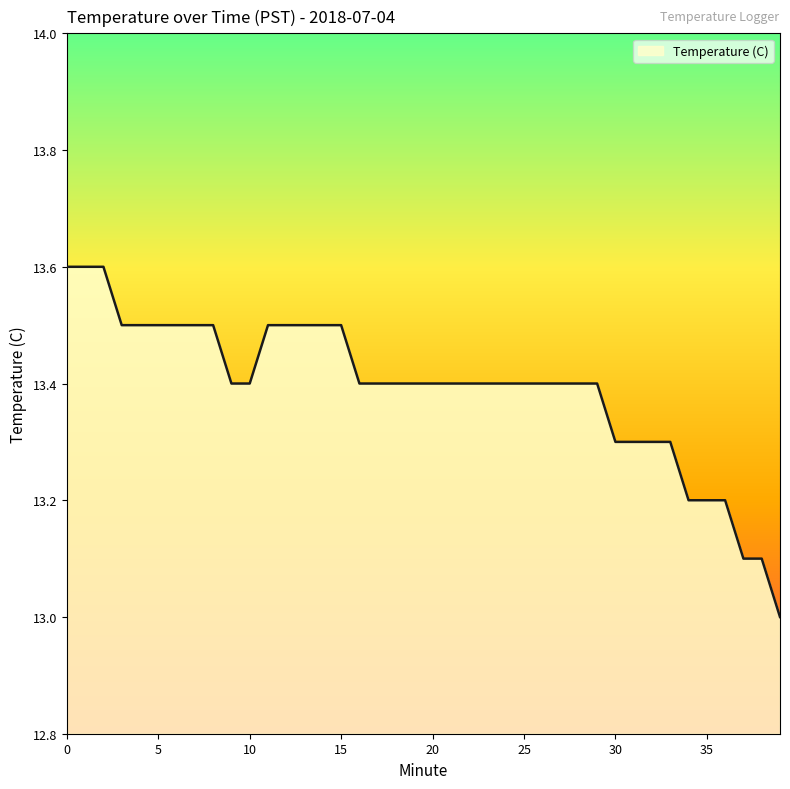

How many lines are shown in the chart?

1